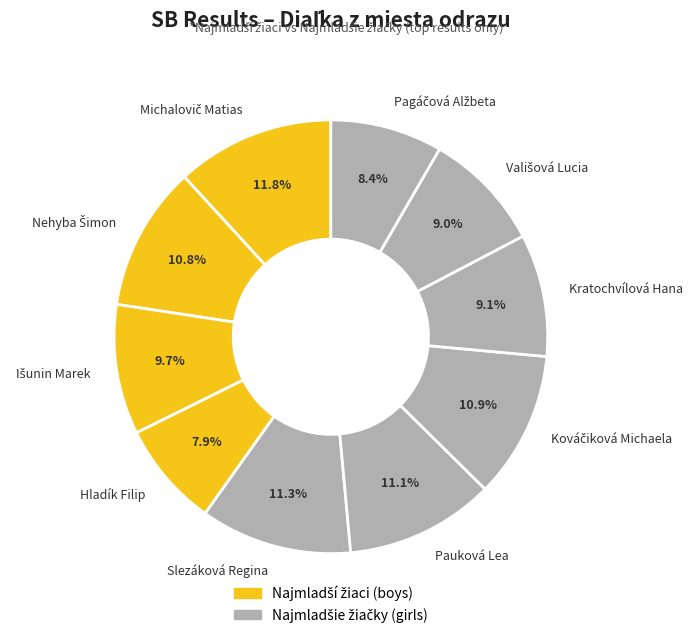

Is there any slice that represents more than half of the pie?

No